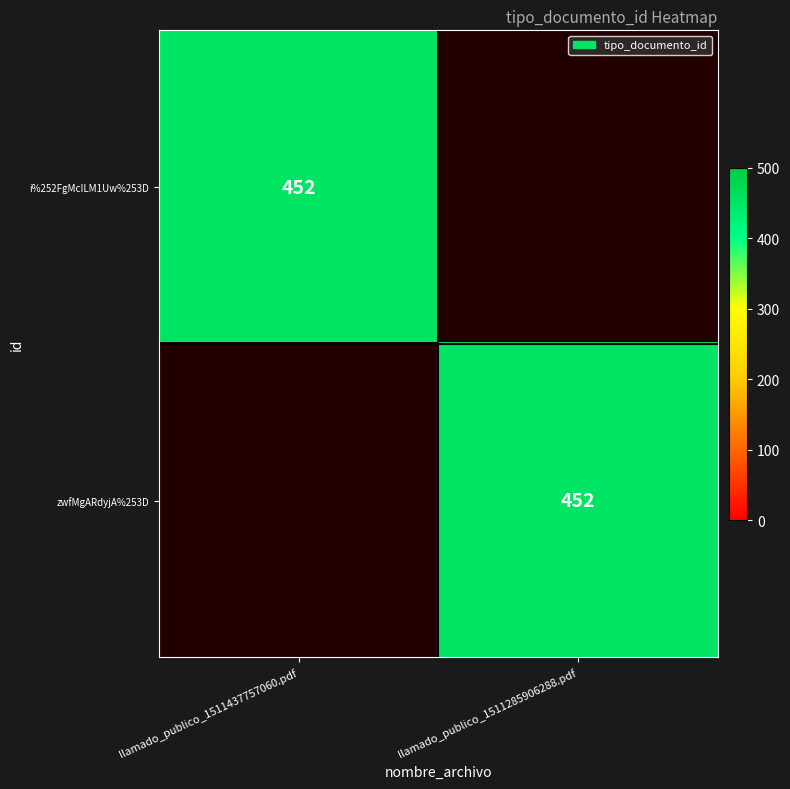

True or false: zwfMgARdyjA%253D has a value of 721 at llamado_publico_1511285906288.pdf.

False